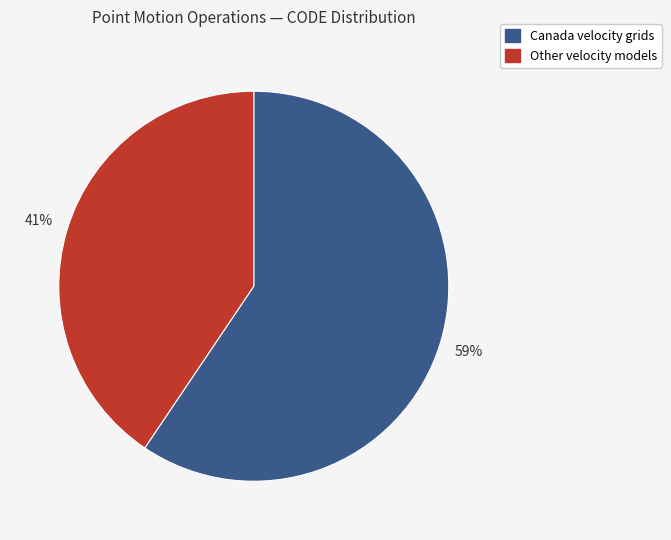

Is there any slice that represents more than half of the pie?

Yes